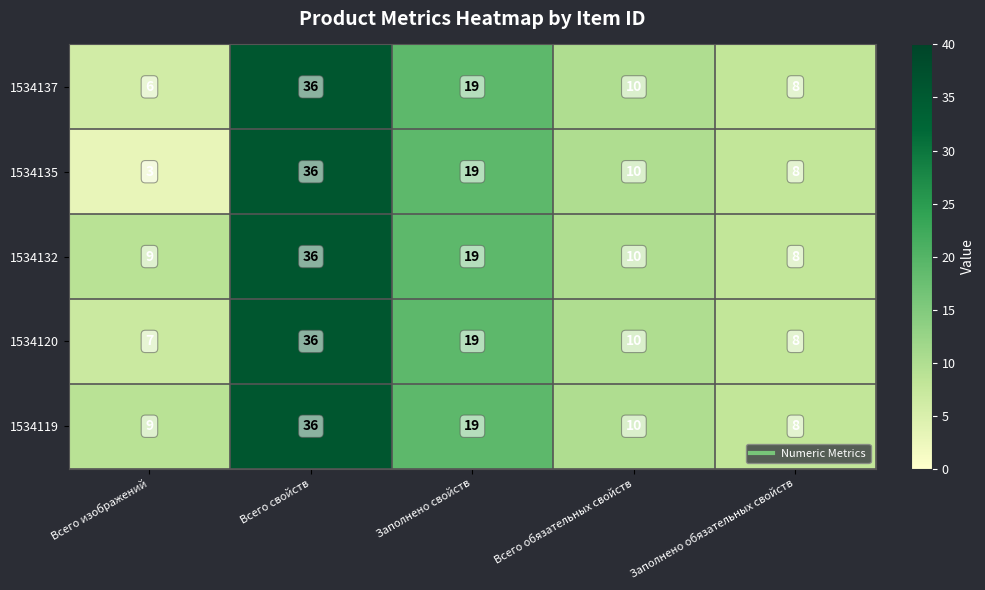

True or false: 1534120 has a value of 4 at Всего изображений.

False